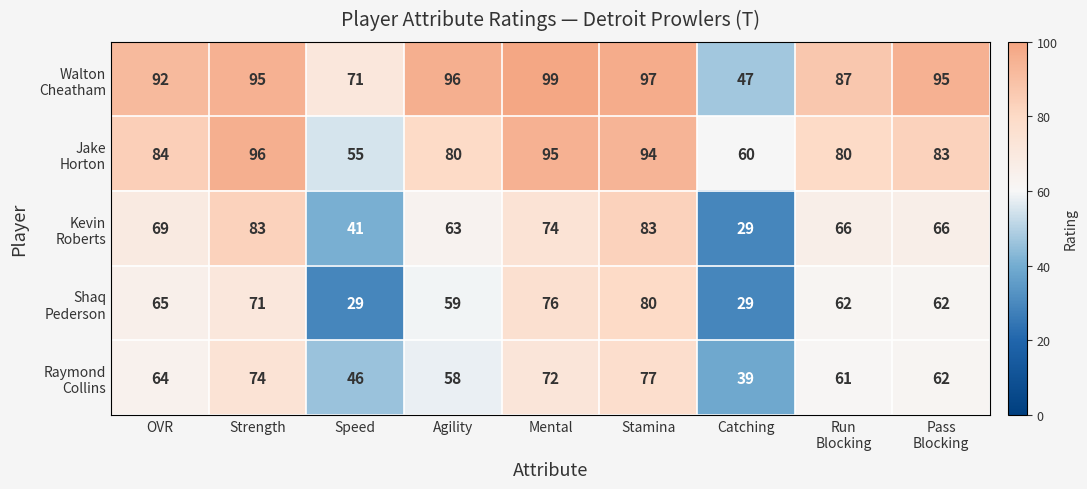

At which category is the sum across all series the highest?

Stamina